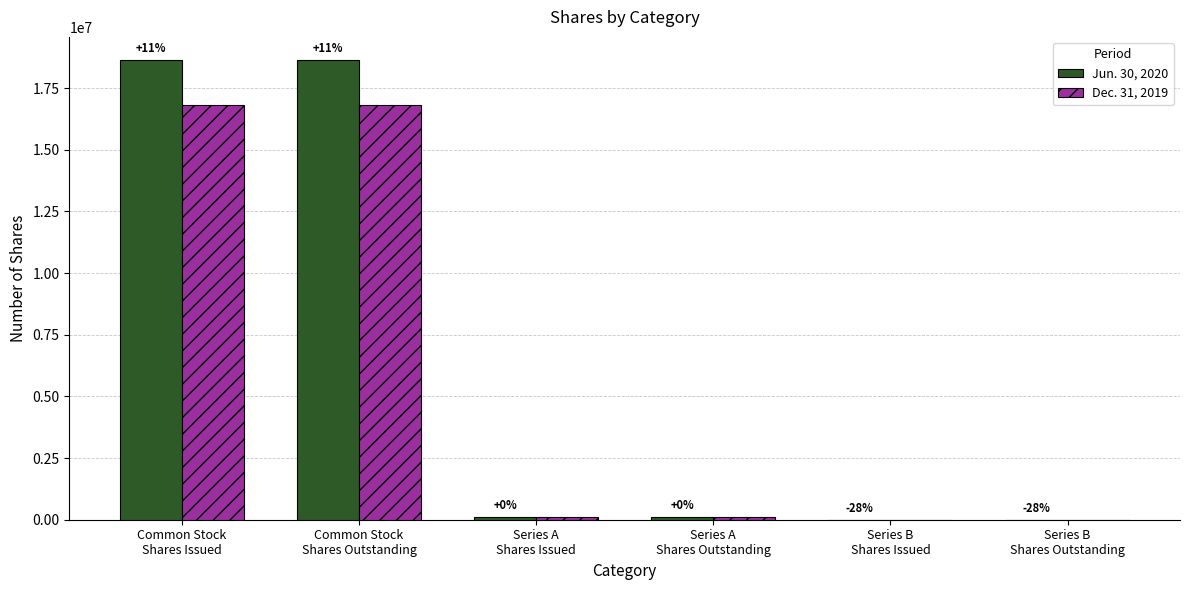

Which series changed the most between Common Stock
Shares Issued and Series B
Shares Outstanding?

Jun. 30, 2020